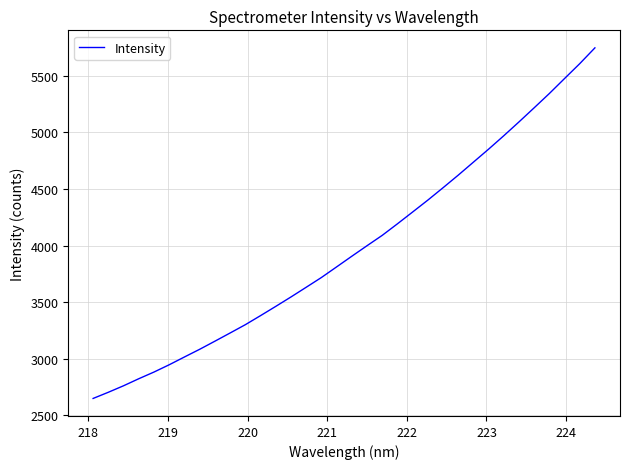

What is the difference between the maximum and minimum values?

3099.9